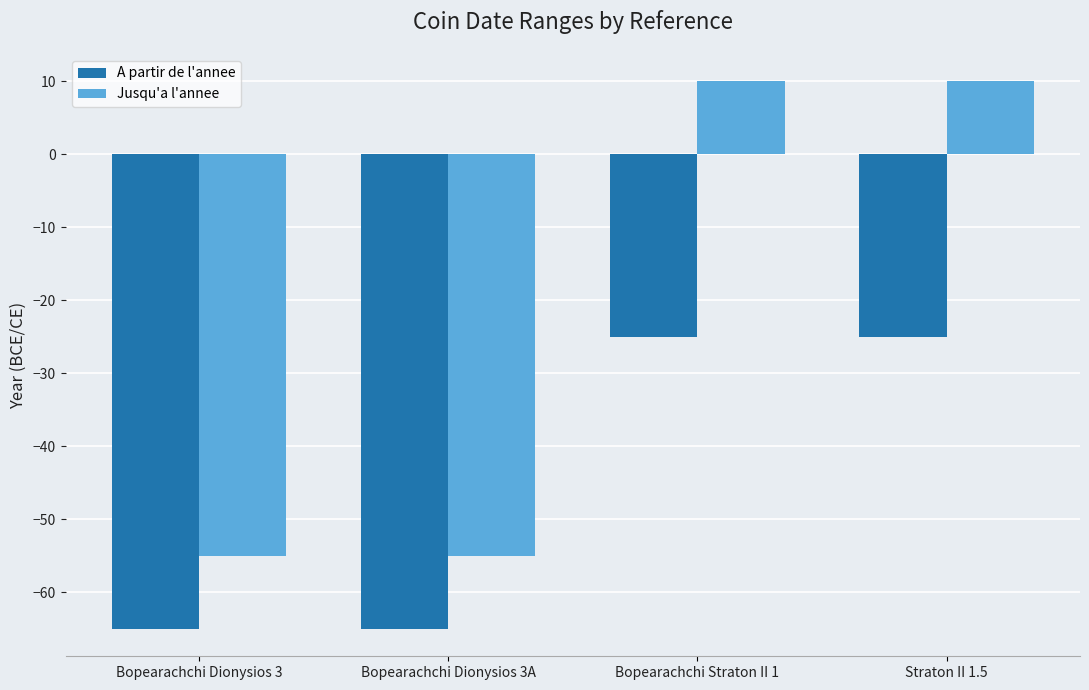

Count the A partir de l'annee values in the range -65 to -25.

4